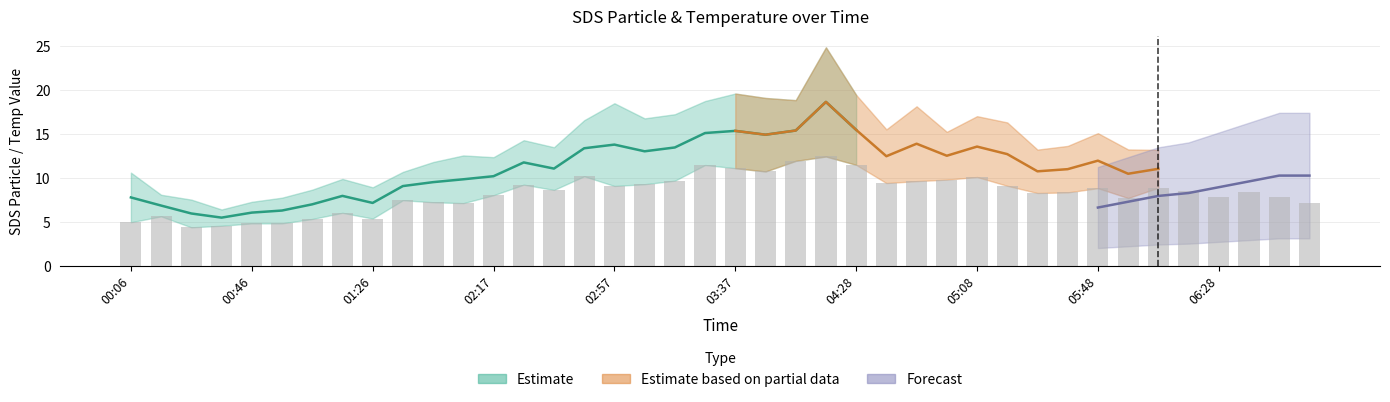

What value does the SDS_P2 series have at 01:06?

5.3